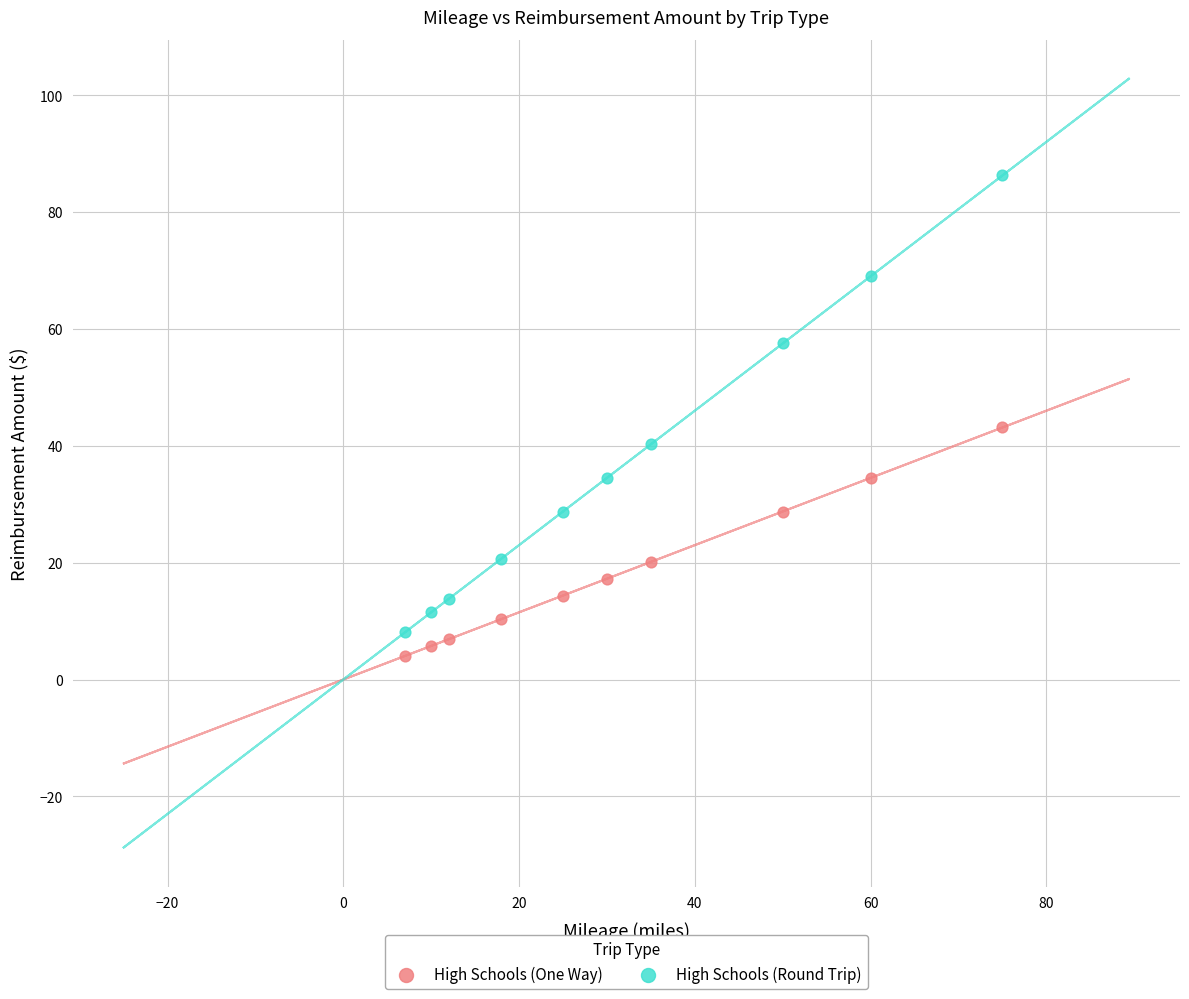

Across all data points, what is the range of Y values (max minus min)?

82.2